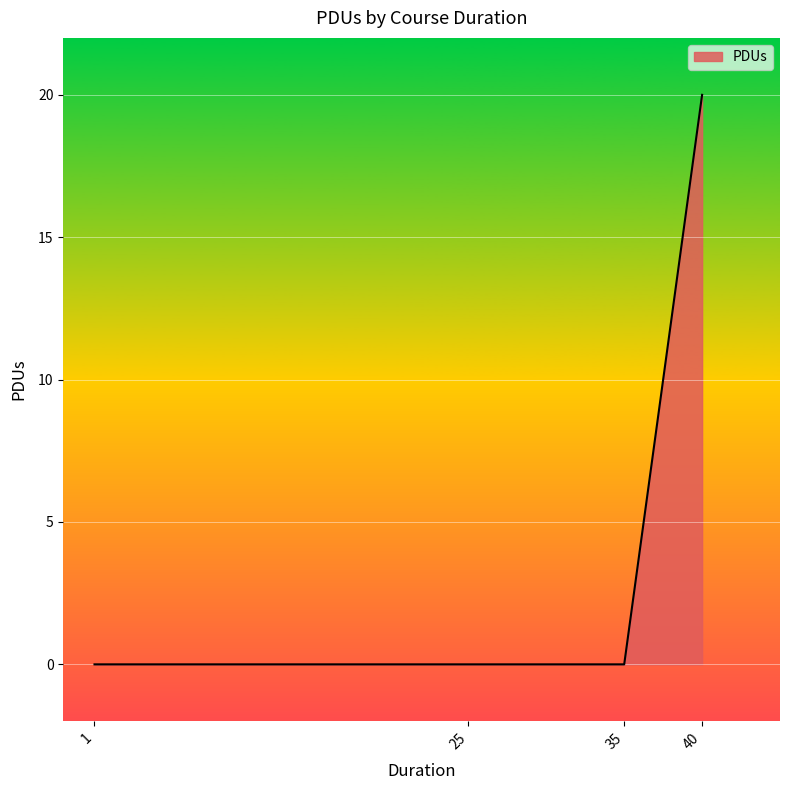

What is the change in value from 1 to 40?

+20